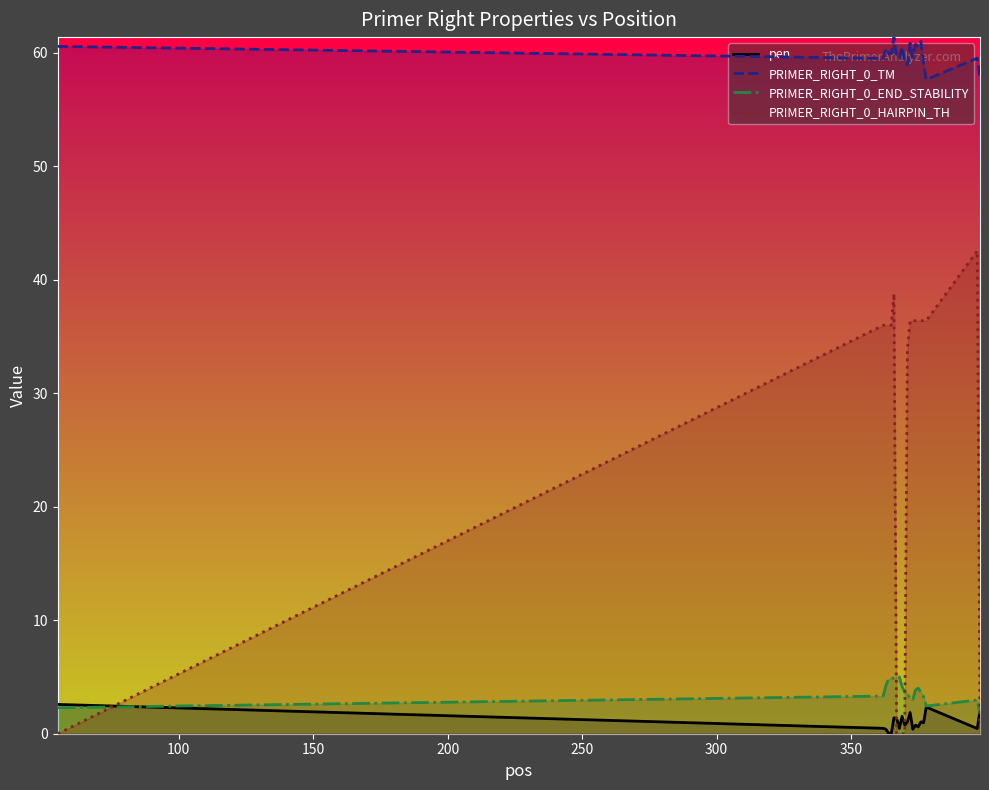

Reading left to right, list all the values displayed in this chart.

pen: 2.6	0.5	0.4	0.0	0.0	1.4	1.4	0.5	1.5	0.8	1.0	1.9	0.4	0.8	0.6	1.0	1.0	2.3	0.5	2.1
PRIMER_RIGHT_0_TM: 60.6	59.5	60.4	60.0	60.0	61.4	59.6	59.5	60.5	59.2	59.0	60.9	59.6	60.8	60.6	61.0	59.0	57.7	59.5	57.9
PRIMER_RIGHT_0_END_STABILITY: 2.3	3.3	4.2	4.8	4.8	4.9	5.0	5.0	4.2	3.7	3.6	3.0	3.0	3.9	4.0	3.7	3.3	2.4	3.0	1.7
PRIMER_RIGHT_0_HAIRPIN_TH: 0.0	36.0	36.0	36.0	36.0	38.8	0.0	0.0	0.0	0.0	33.9	36.4	36.4	36.4	36.4	36.4	36.4	36.4	42.6	0.0